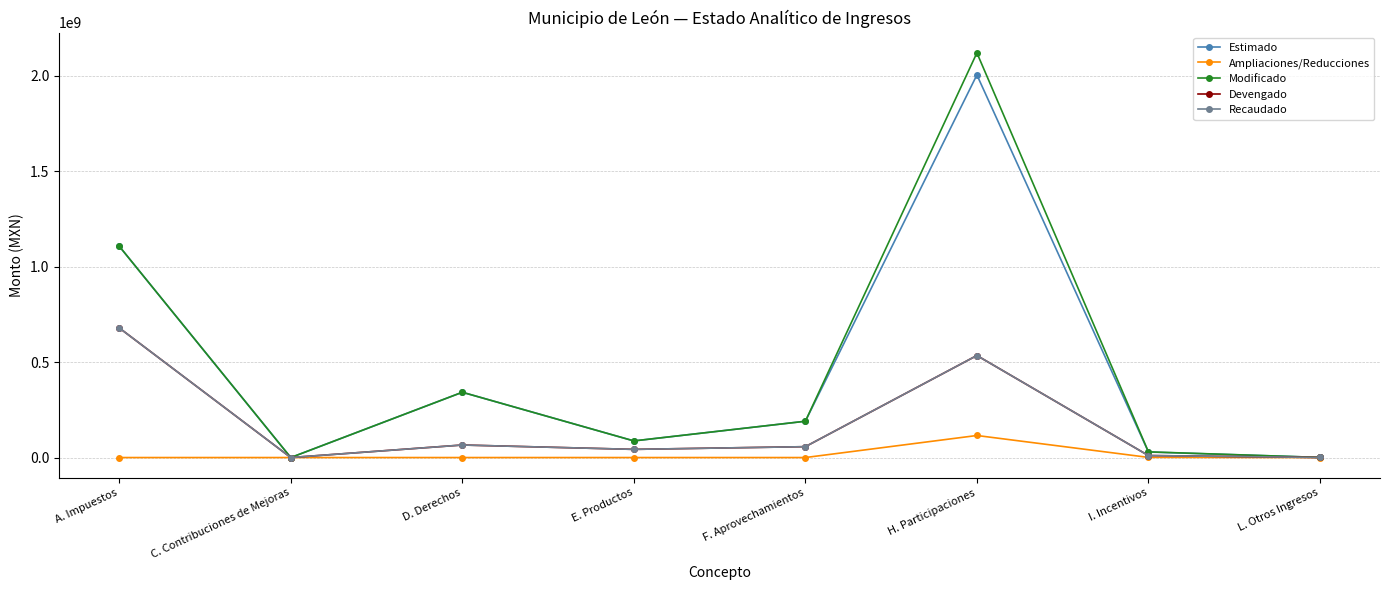

Does the chart have visible grid lines?

Yes